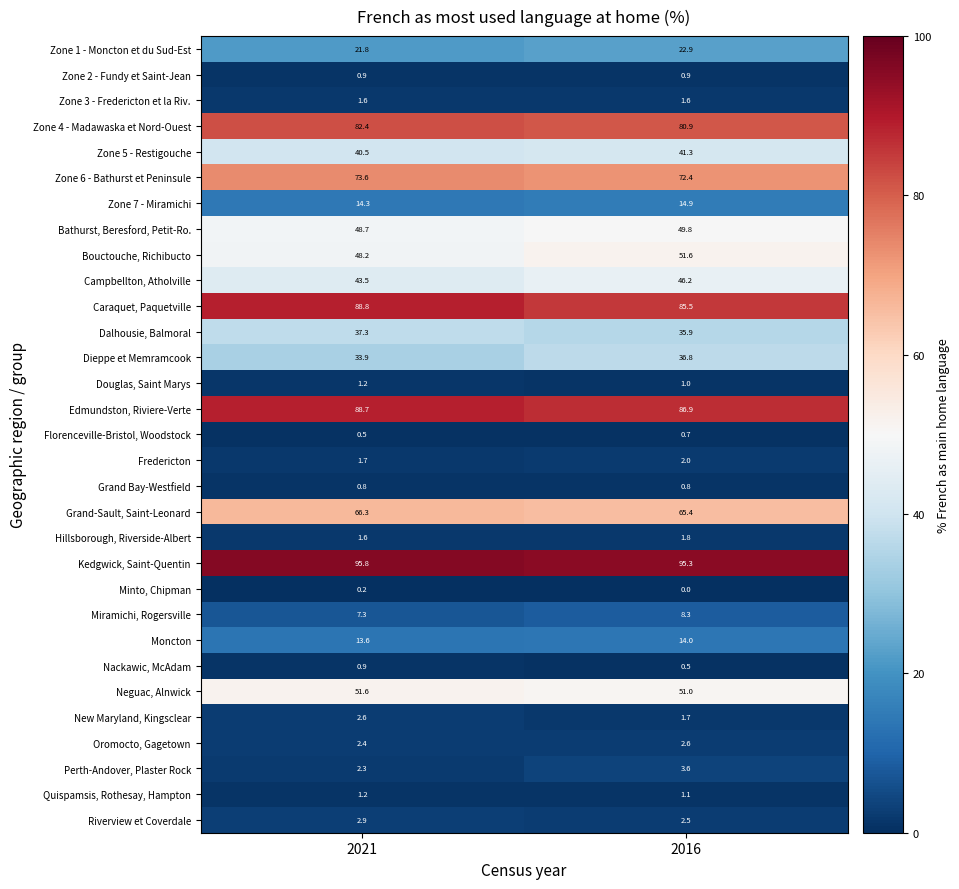

The value of Edmundston, Riviere-Verte at 2021 is 116.4. True or false?

False